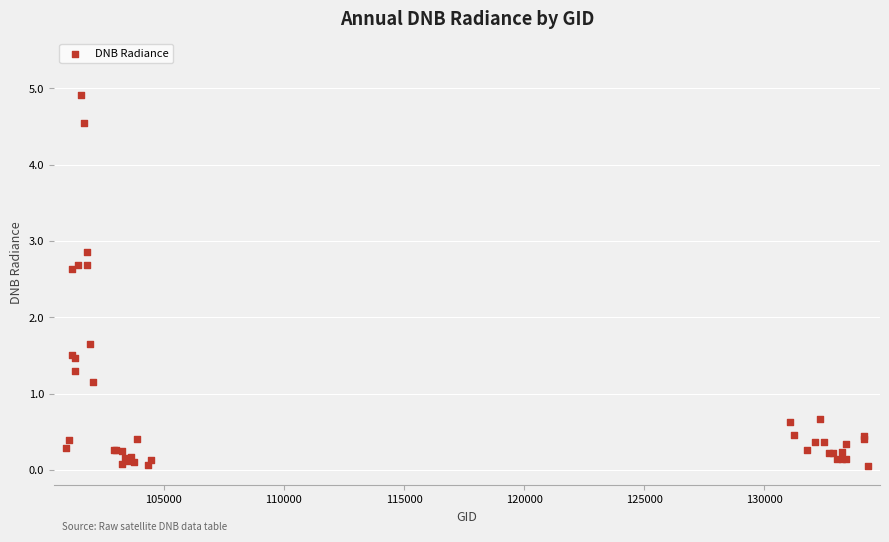

What Y value in the scatter plot is closest to 2?

1.7